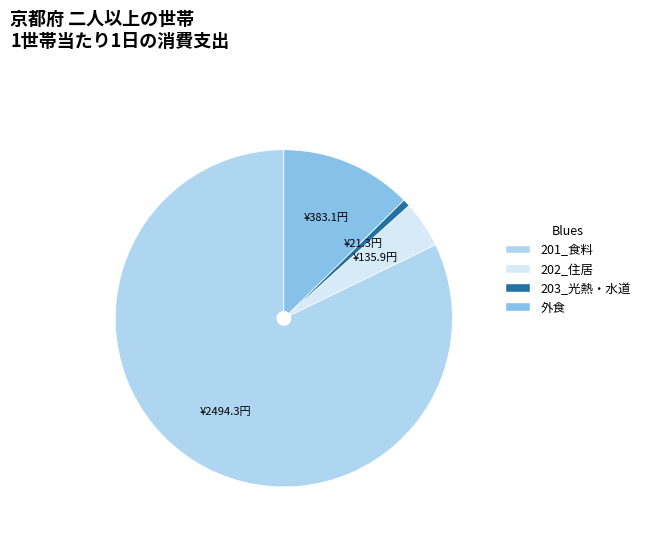

True or false: 201_食料 accounts for 76% of the total.

False